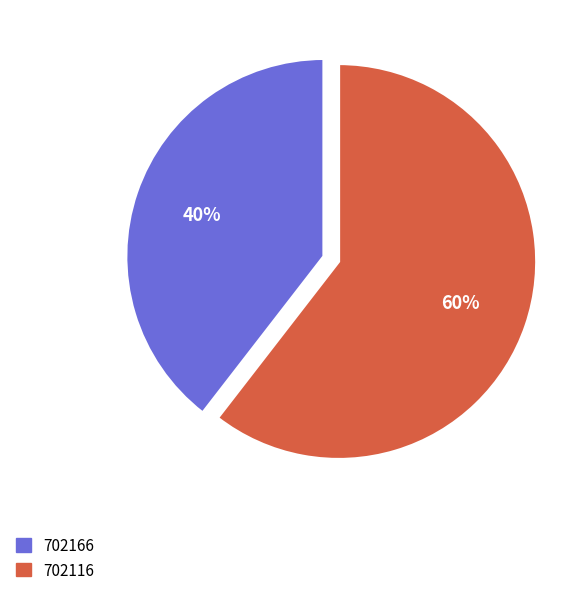

How many slices are in this pie chart?

2